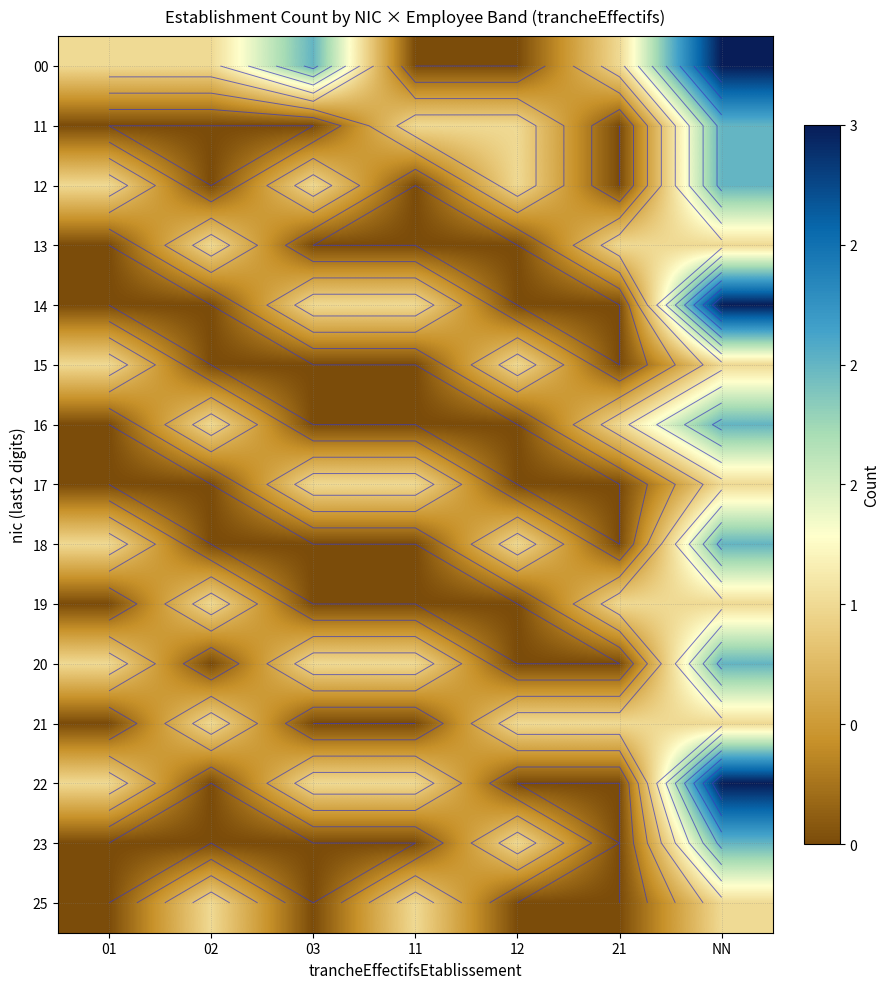

At which category does the chart reach its peak across all series?

NN